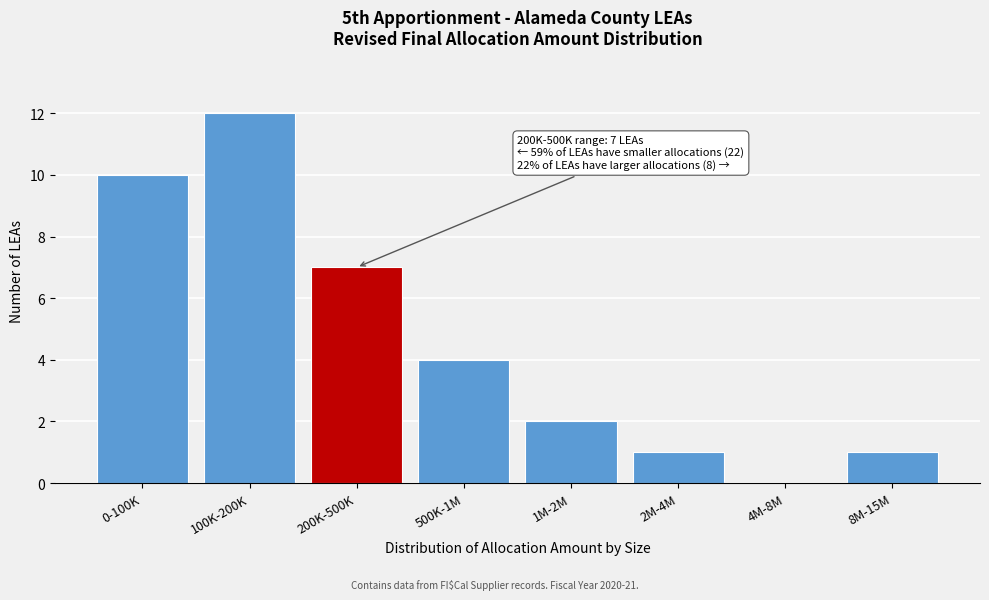

Reading left to right, list all the values displayed in this chart.

0-100K=10	100K-200K=12	200K-500K=7	500K-1M=4	1M-2M=2	2M-4M=1	4M-8M=0	8M-15M=1